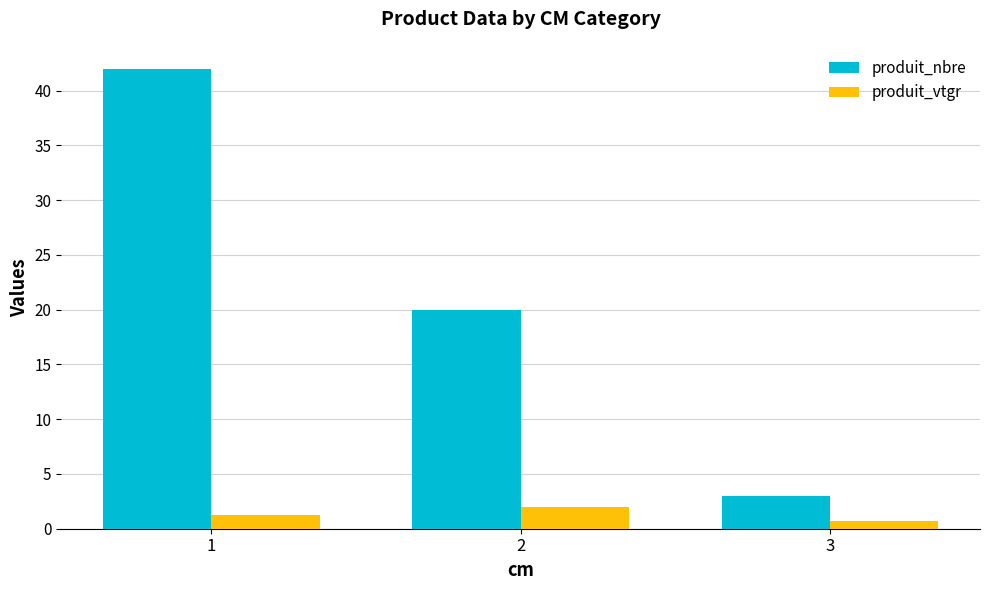

At which category is the sum across all series the highest?

1